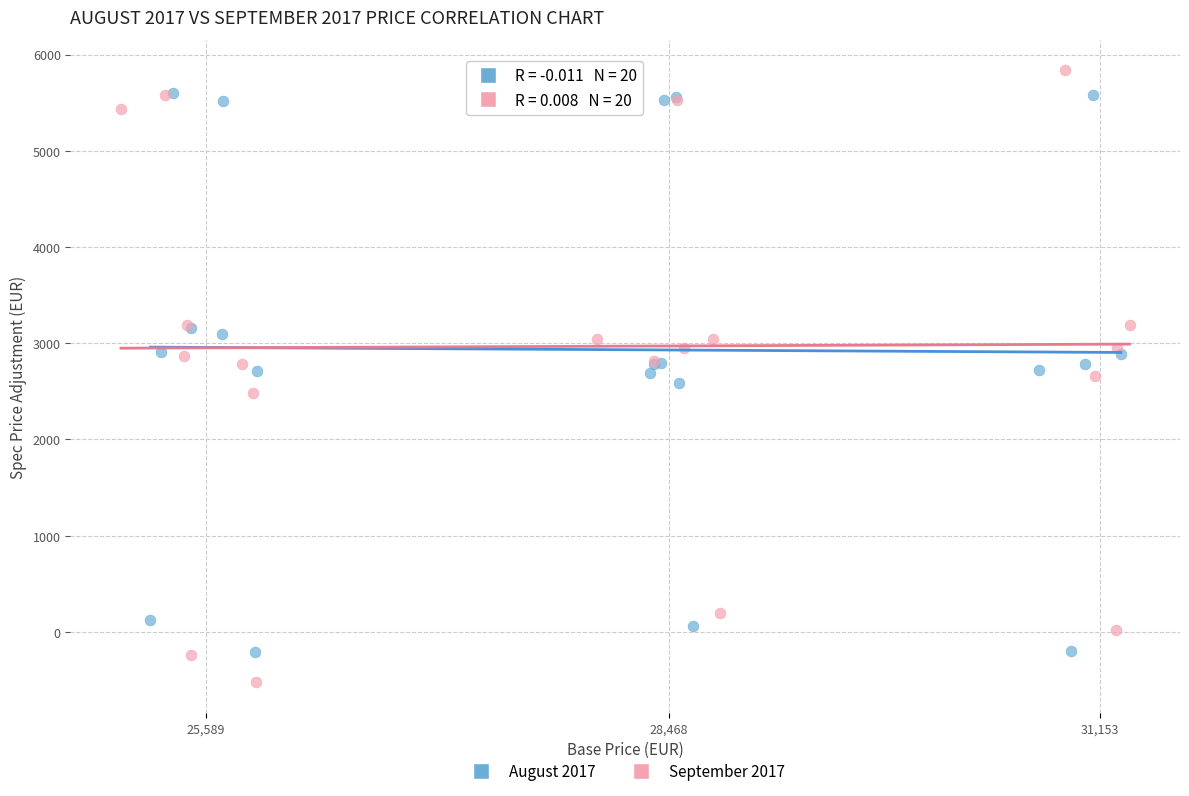

Which series has the widest spread of Y values?

September 2017